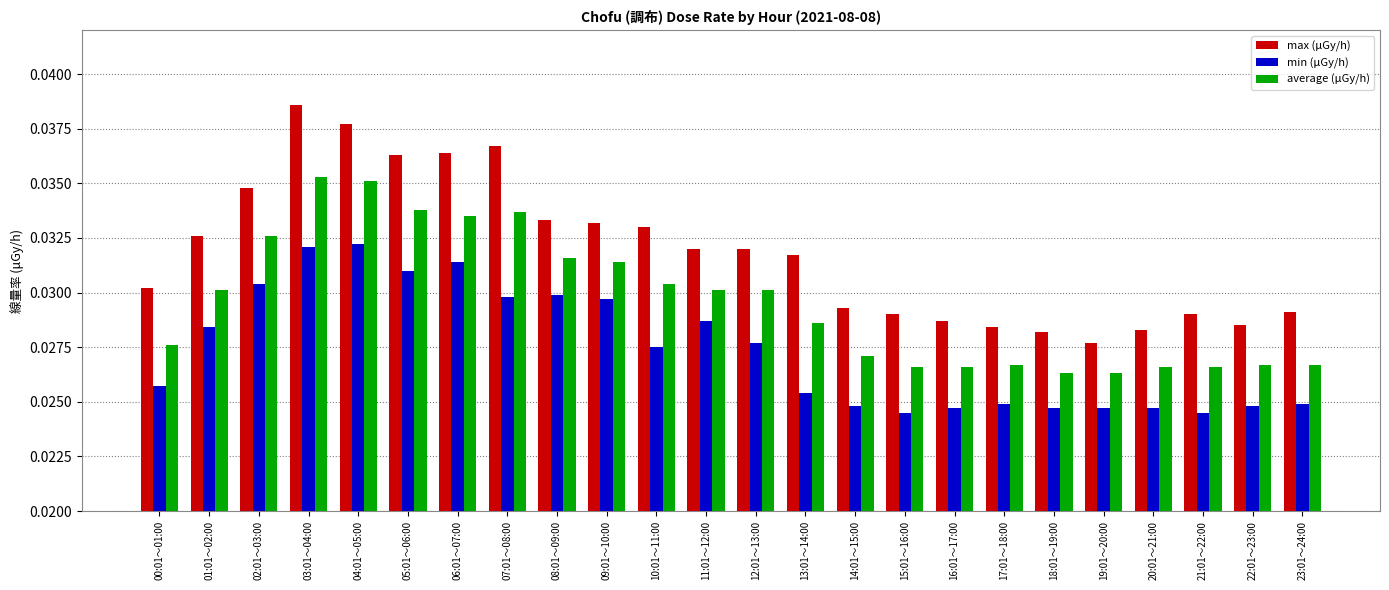

What position from the left is 05:01～06:00?

6